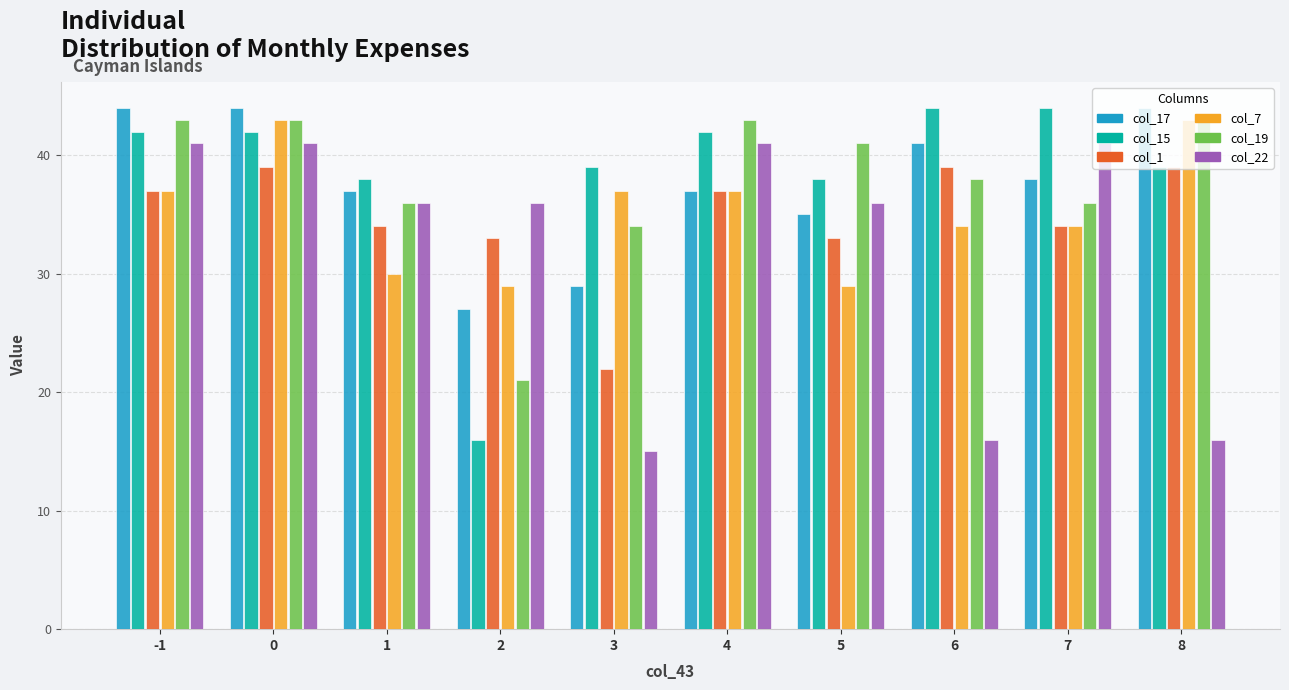

How many data points does each series have?

10